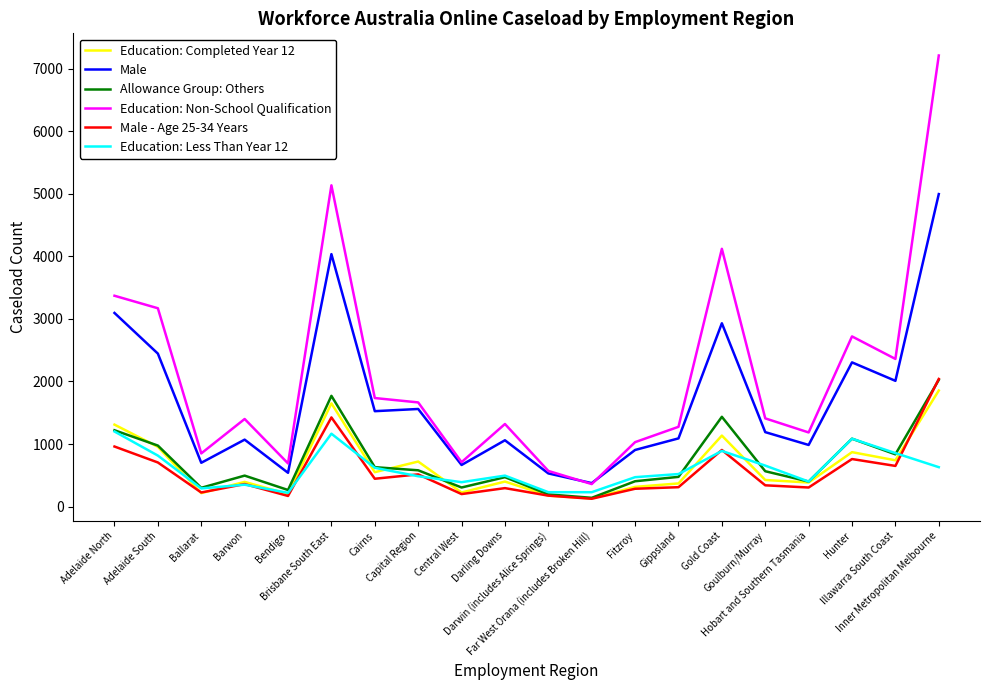

Which series has the widest spread of values?

Education: Non-School Qualification